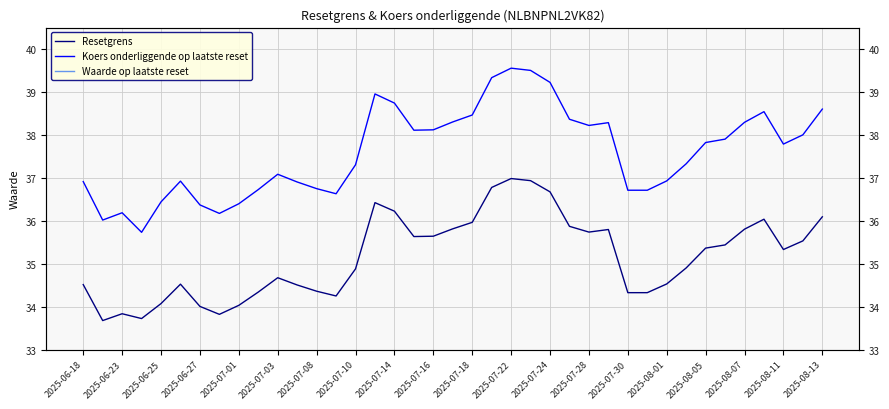

The value of Koers onderliggende op laatste reset at 23 is 20.4. True or false?

False